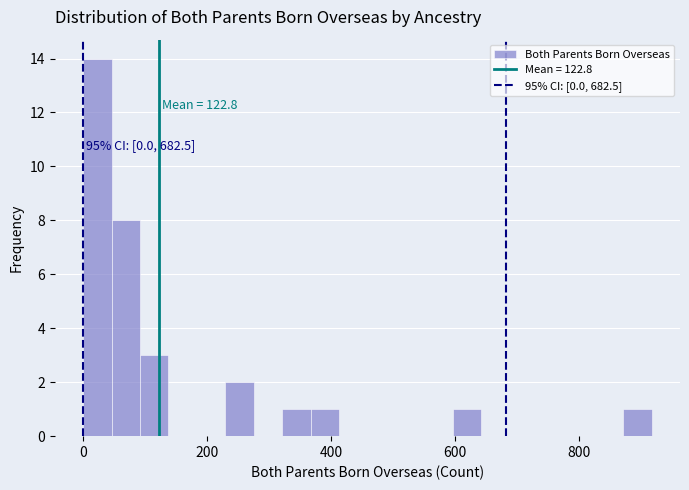

Read against the x-axis, roughly where is the centre of the tallest bar?

20